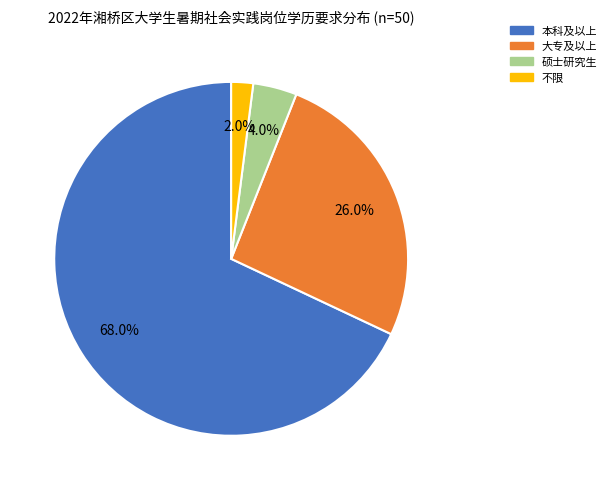

Rank the categories by value from highest to lowest.

本科及以上, 大专及以上, 硕士研究生, 不限